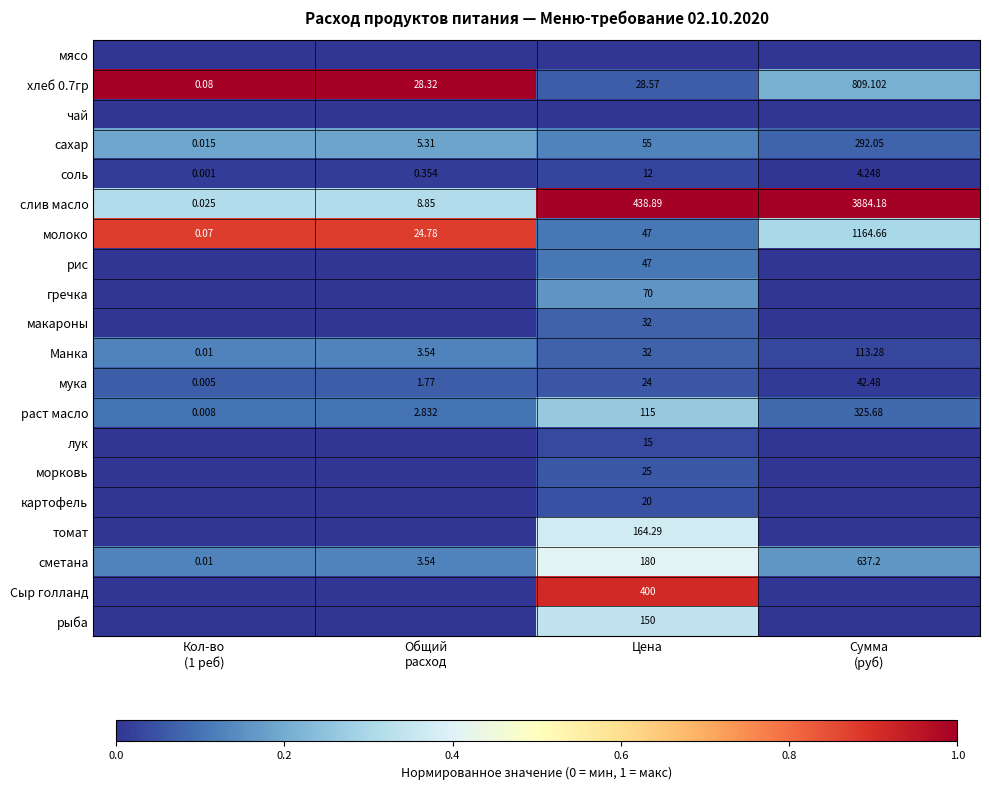

At which label is Манка closest to 56?

Цена